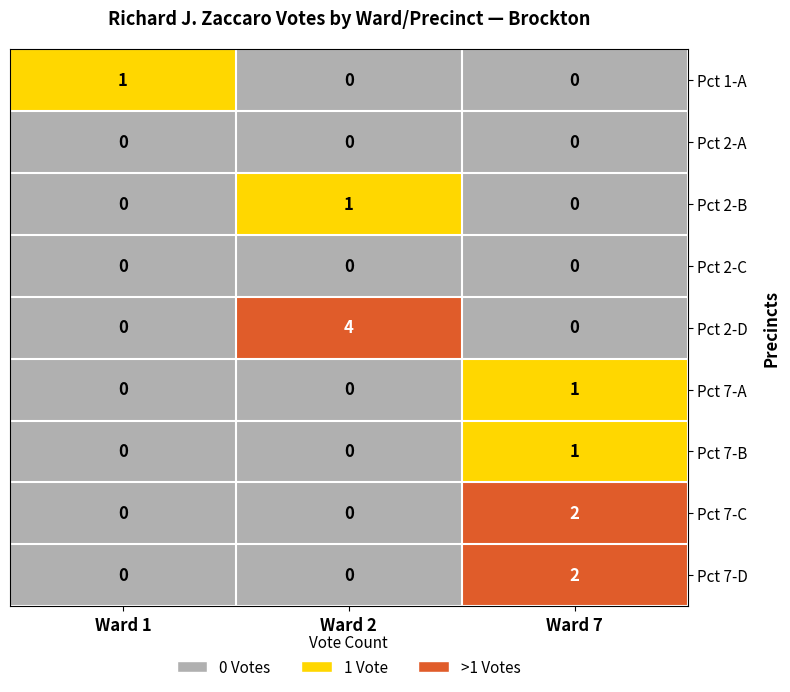

What is the maximum value shown in the chart?

4